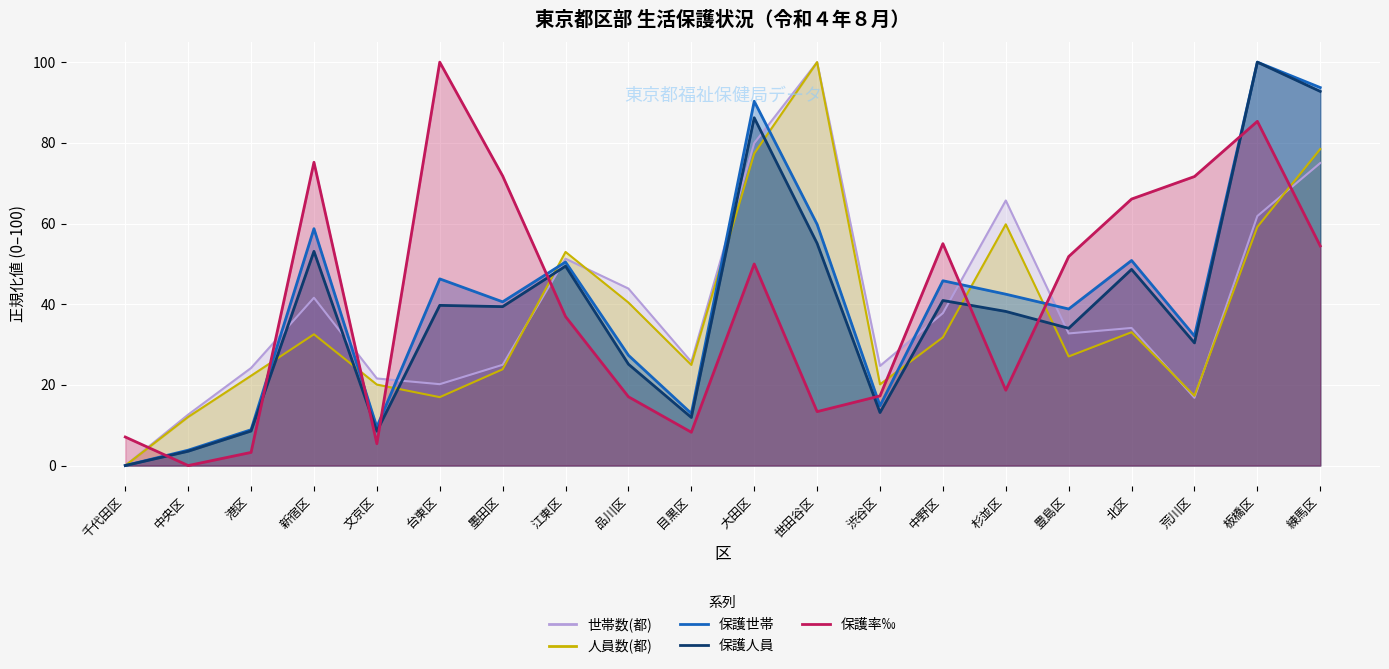

What position from the left is 中央区?

2